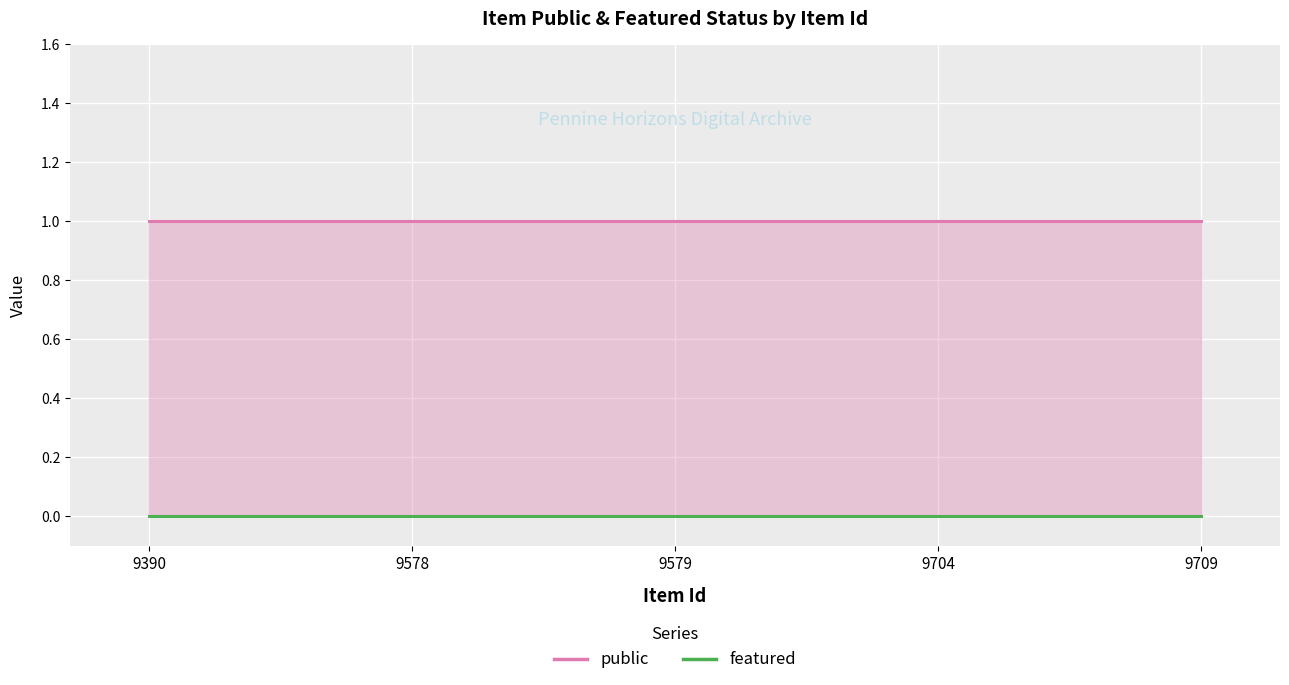

What are all the series names shown in the legend?

public, featured